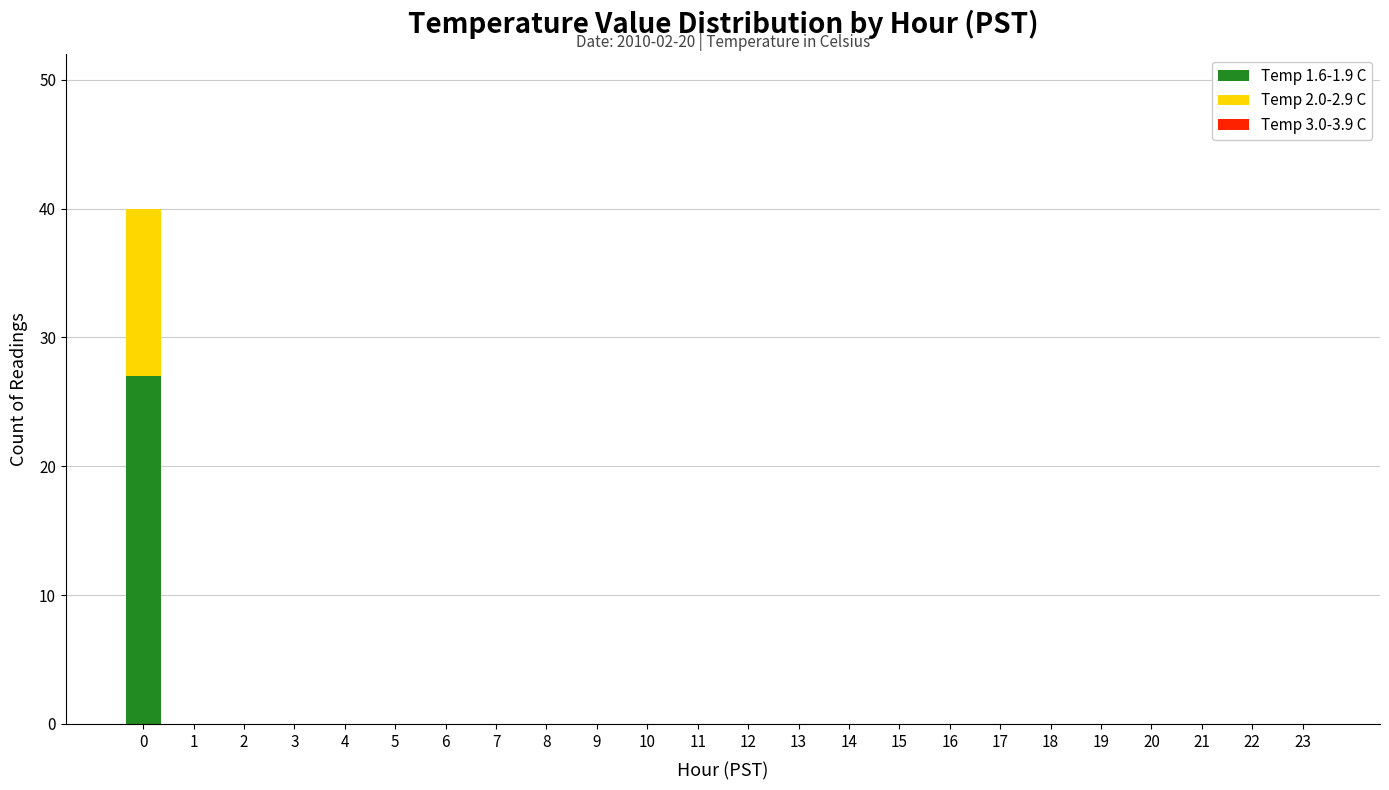

True or false: Temp 1.6-1.9 C has a value of -19 at 8.

False